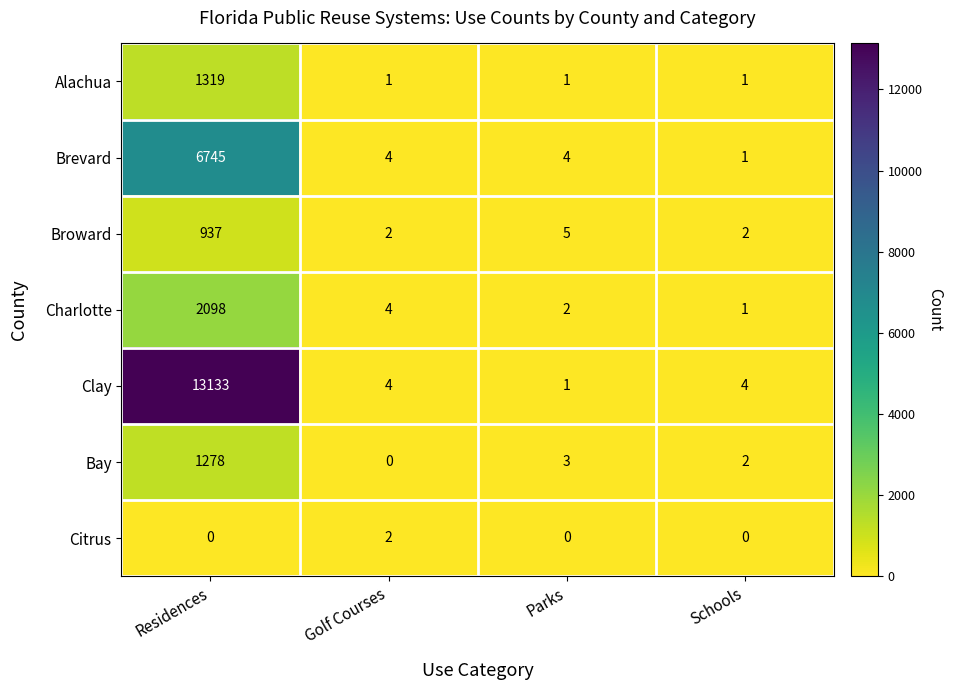

True or false: Broward has a value of 2 at Golf Courses.

True